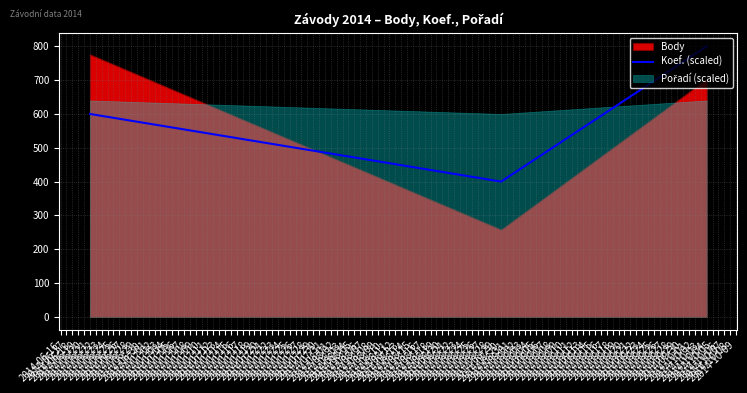

What is the minimum value for Koef. (scaled)?

400